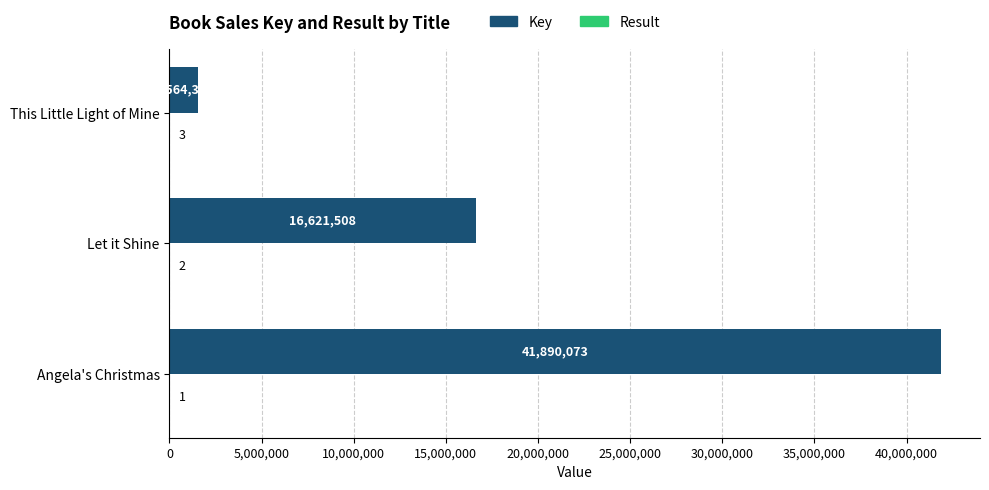

Between Angela's Christmas and Let it Shine, which series saw the biggest shift?

Key